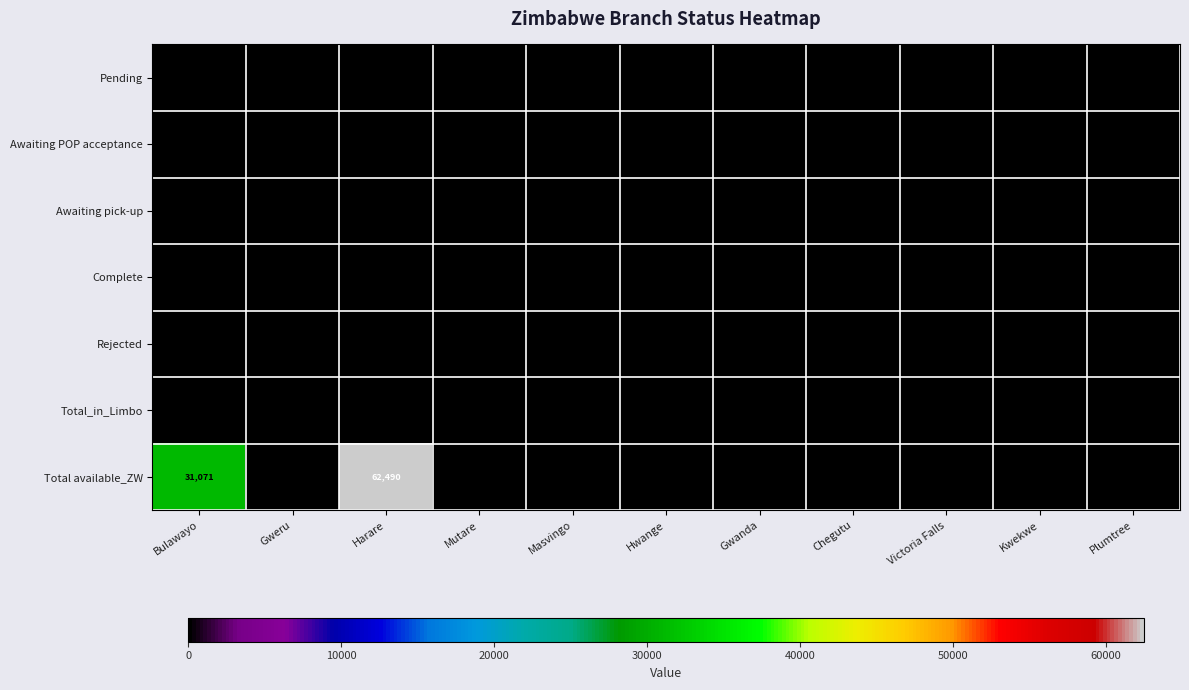

The value of Awaiting POP acceptance at Victoria Falls is 0. True or false?

True